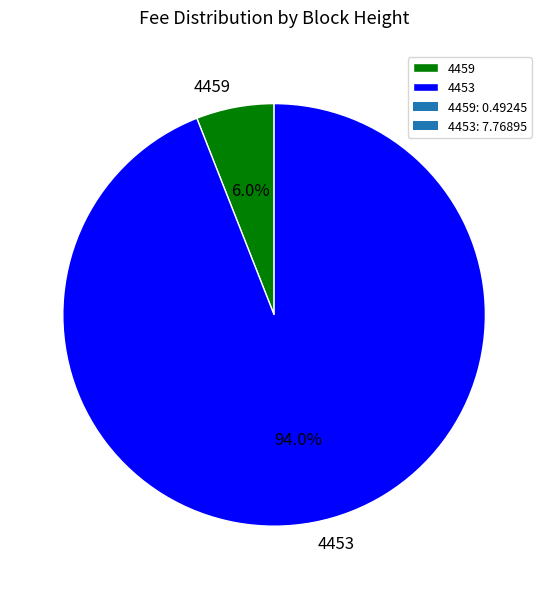

Which slice represents more than half of the pie?

4453